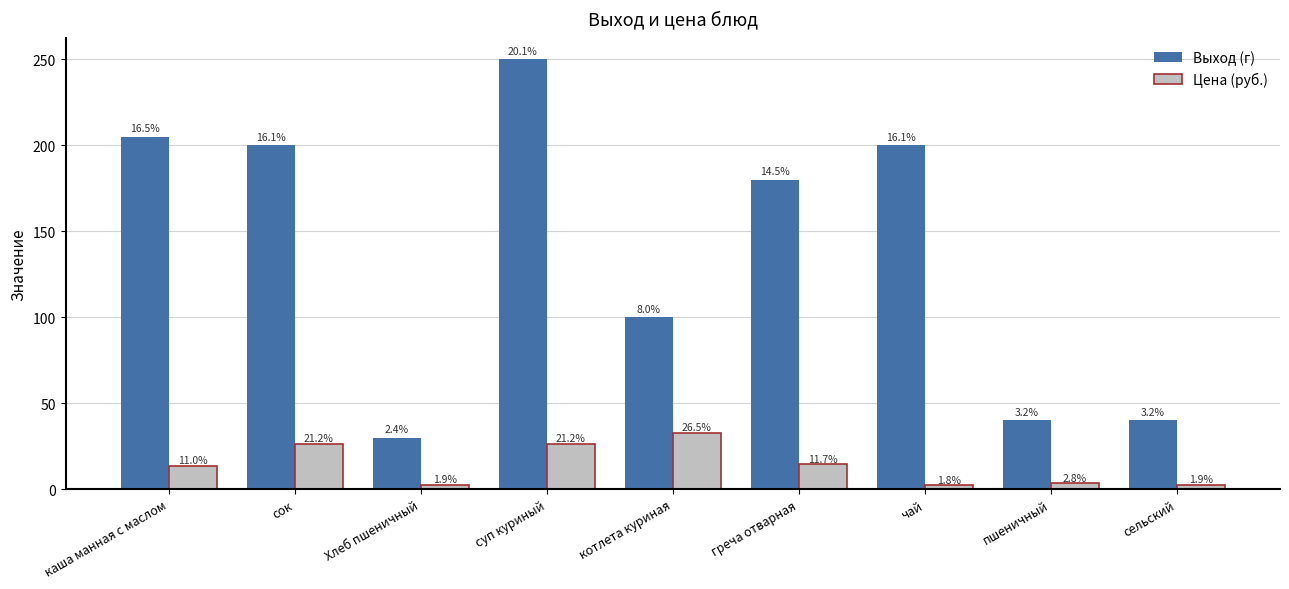

What are all the series names shown in the legend?

Выход (г), Цена (руб.)